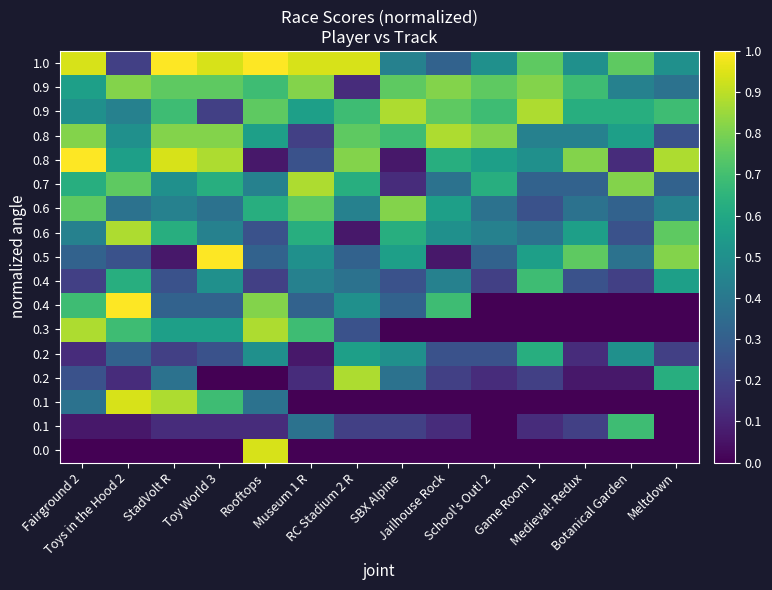

How many series are shown in this chart?

17